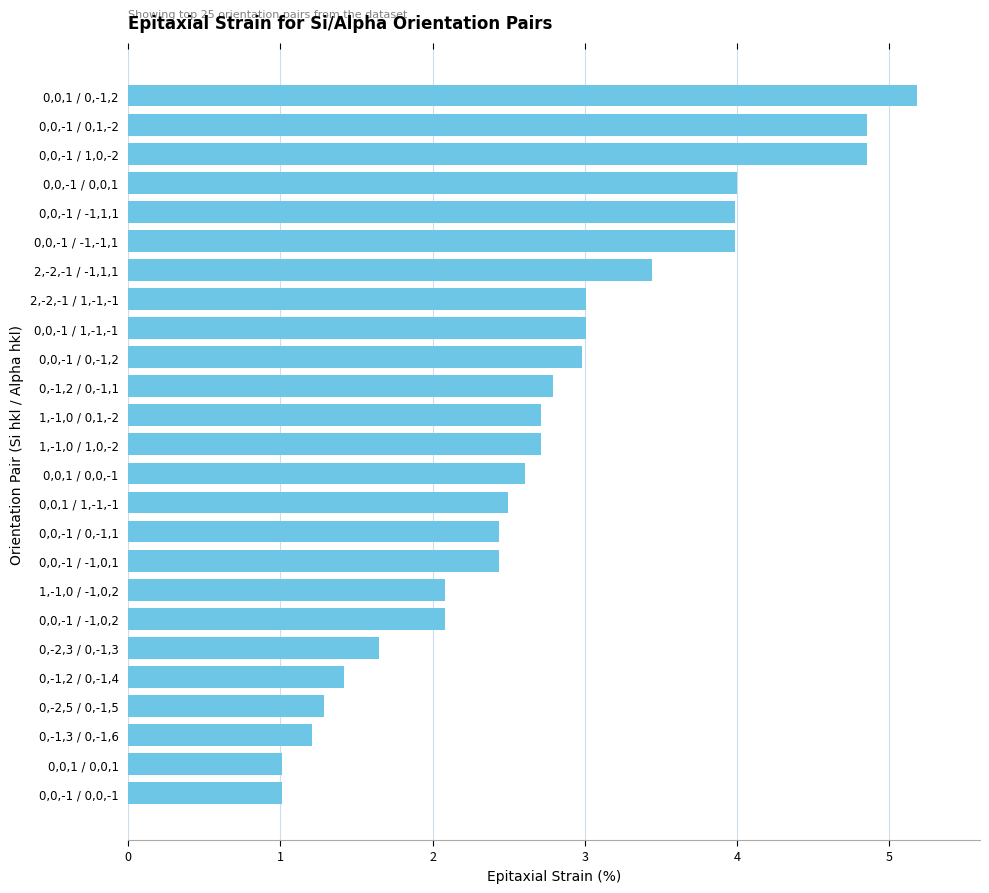

Which category has the highest value across all series?

0,0,1 / 0,-1,2